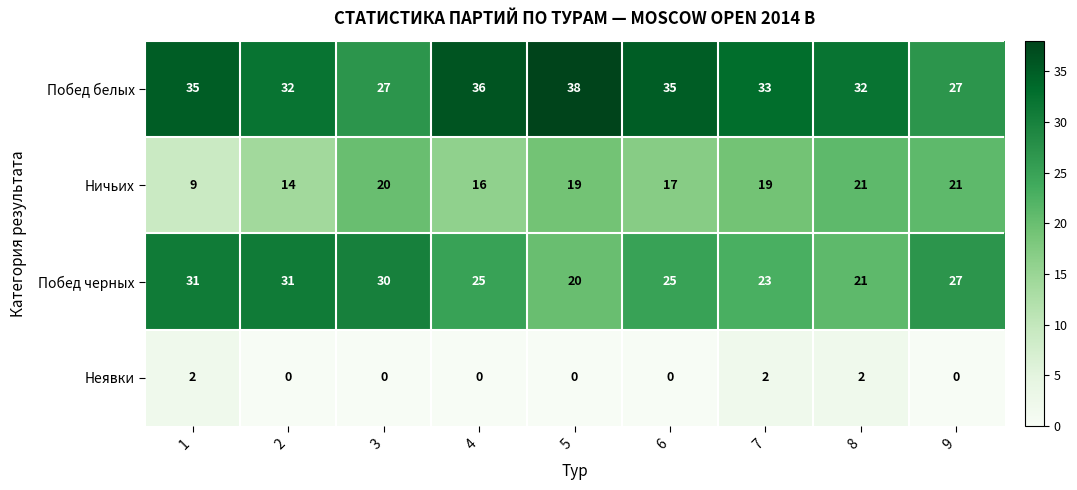

List the series in order of their peak value, lowest first.

Неявки, Ничьих, Побед черных, Побед белых